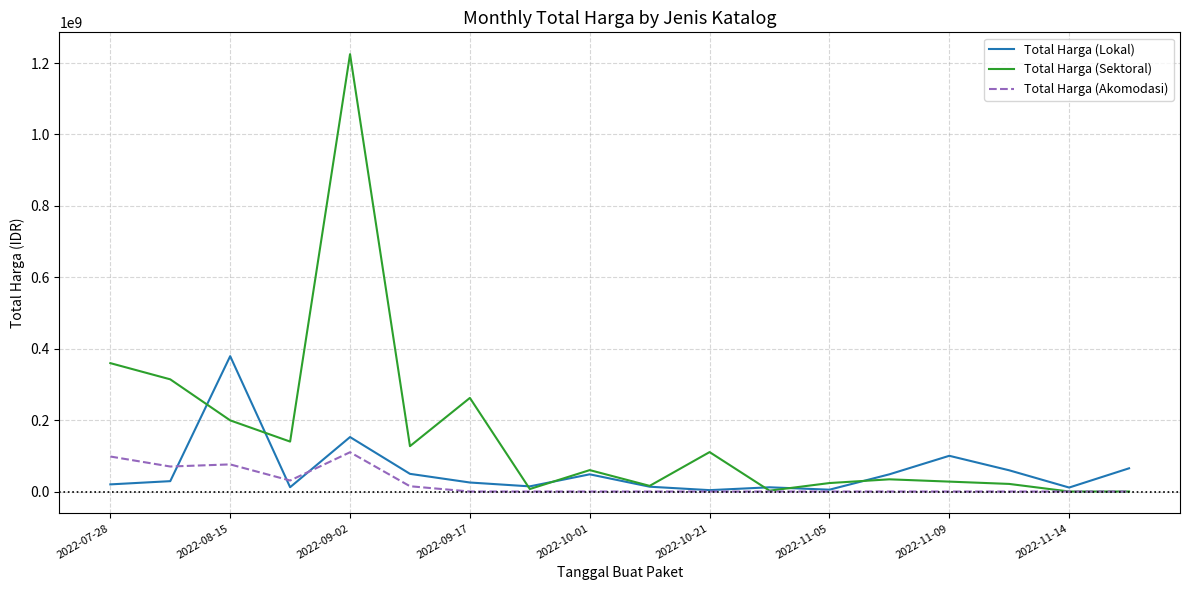

Which series has the largest total across all categories?

Total Harga (Sektoral)